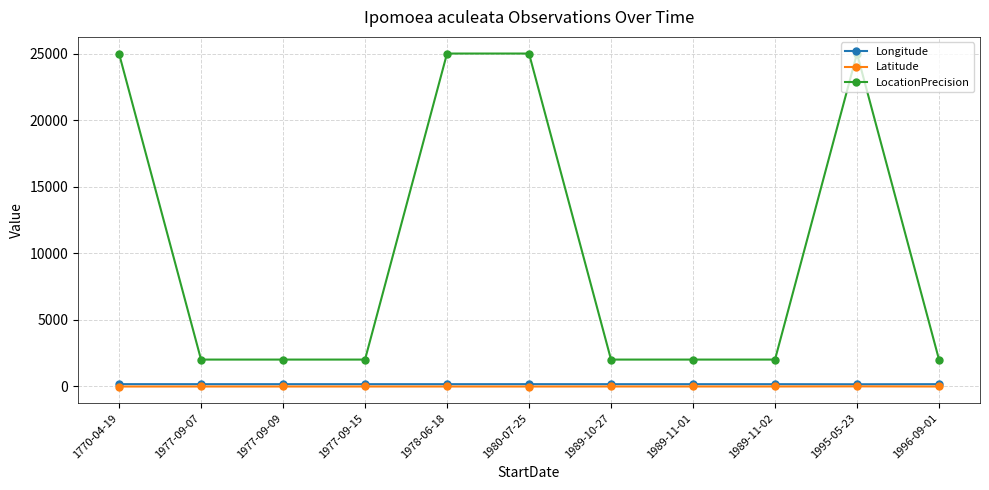

What is the spread (max minus min) of values at 1770-04-19?

25024.9